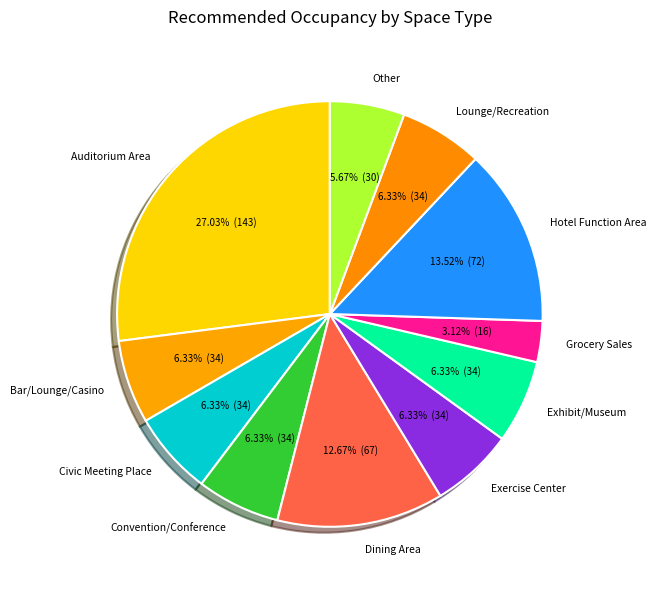

Do Hotel Function Area and Grocery Sales together represent more than half of the pie?

No